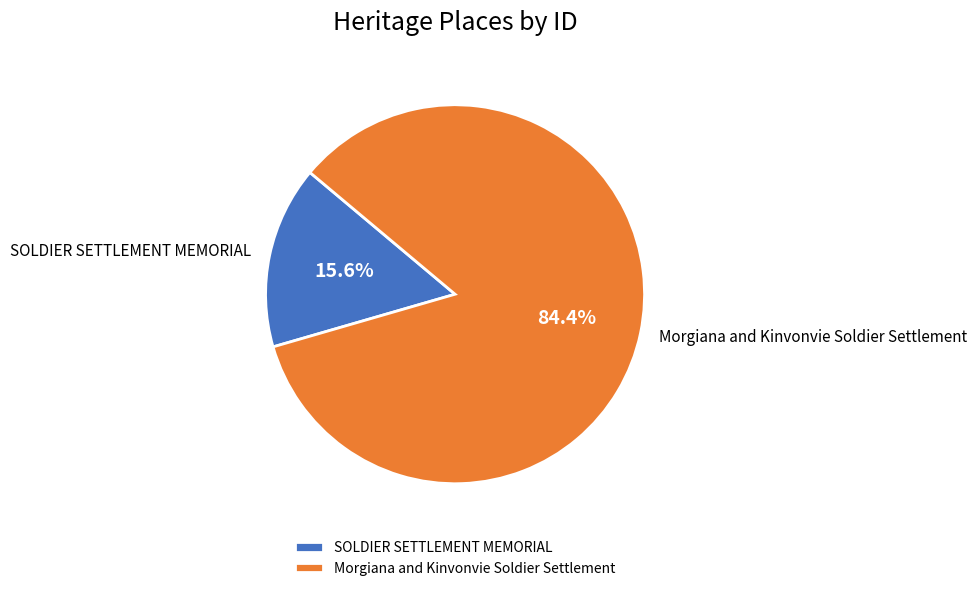

How many segments does this pie chart have?

2